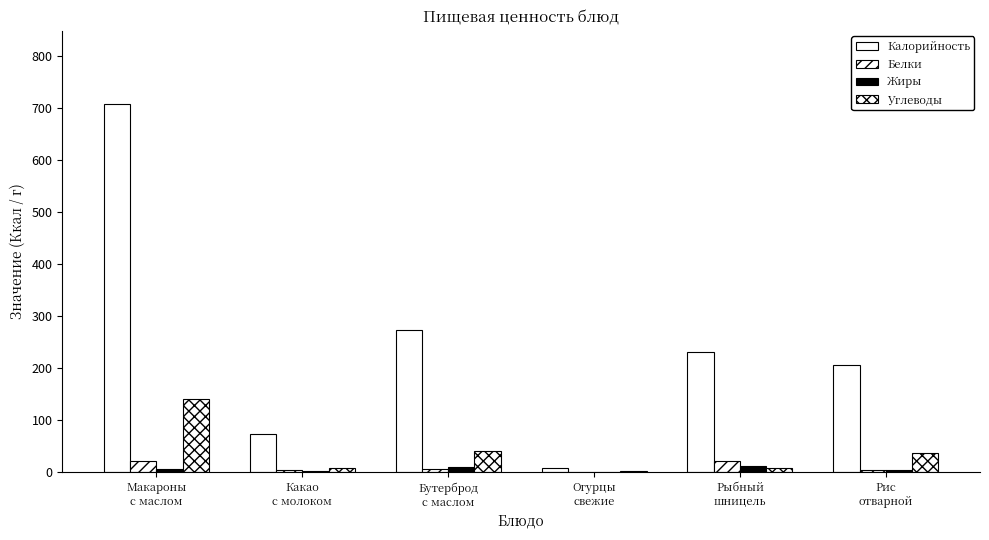

What is the maximum value for Жиры?

12